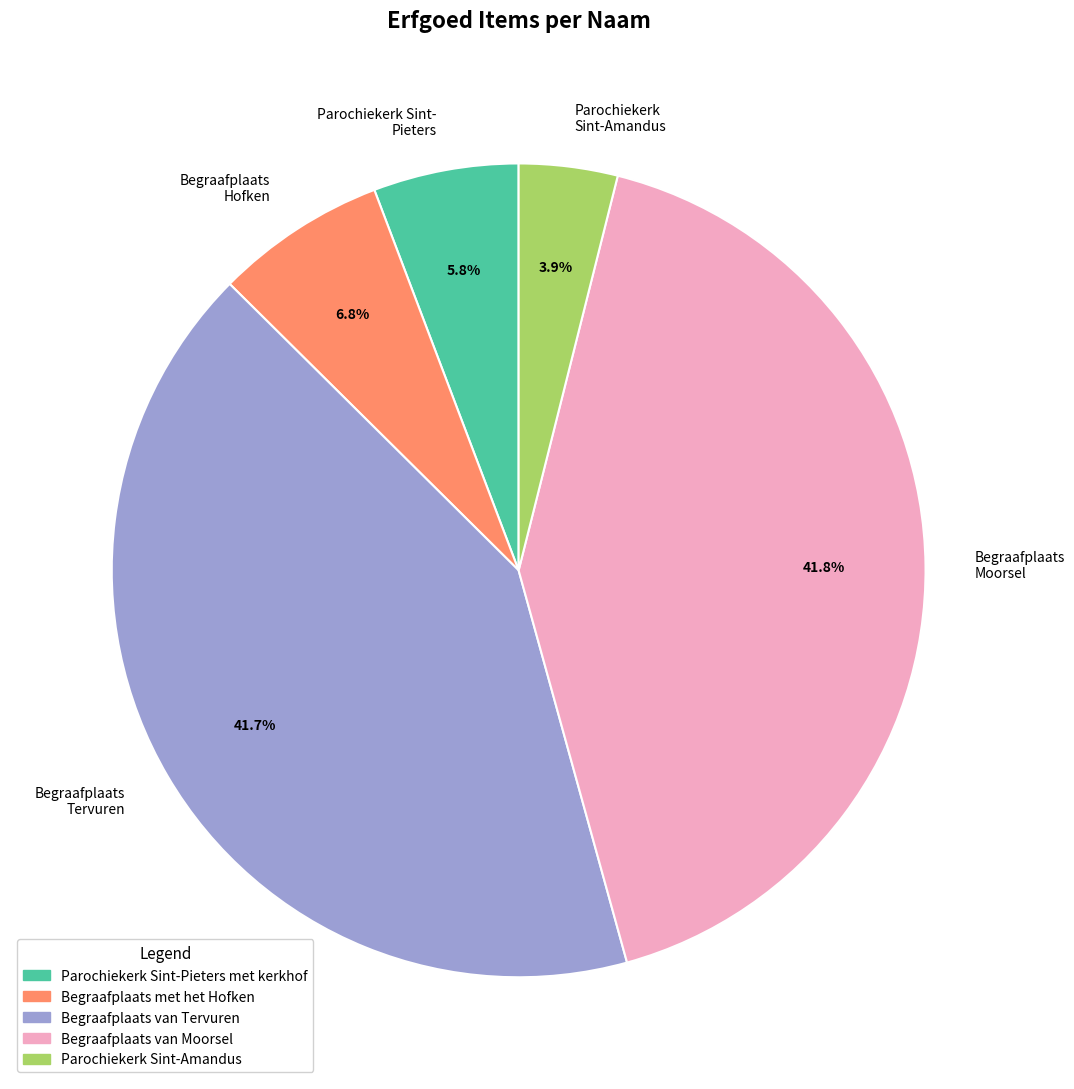

What portion of the pie excludes Parochiekerk Sint- Pieters?

94.2%